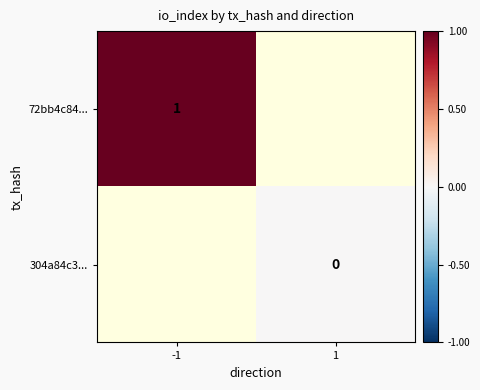

True or false: 72bb4c84... has a value of 1 at -1.

True